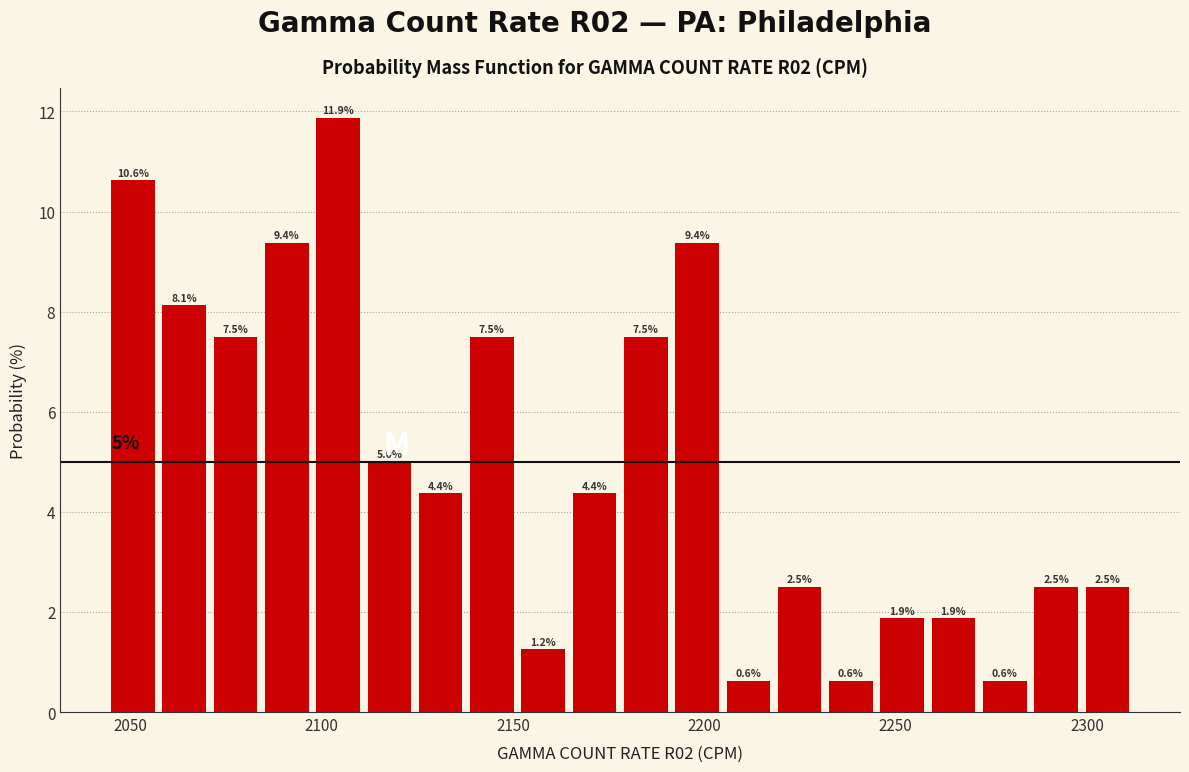

Around what value on the x-axis is the tallest bar? Give the approximate position of its centre, as read against the axis.

2105